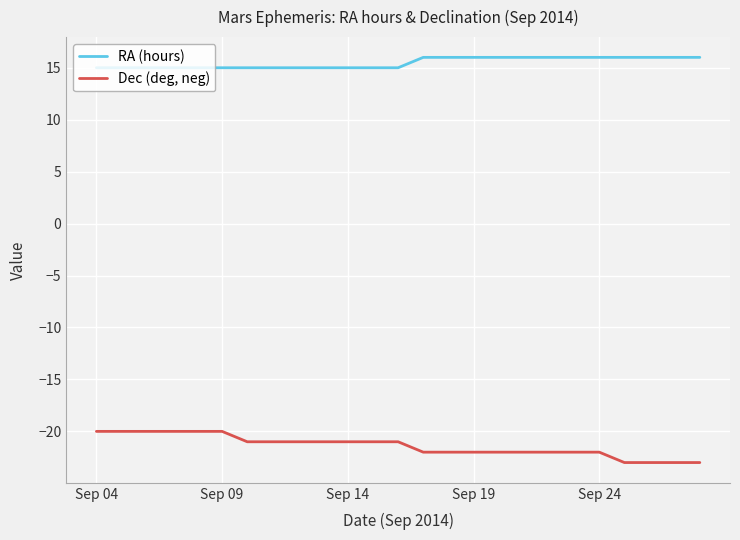

Rank the series by their average value, from highest to lowest.

RA (hours), Dec (deg, neg)